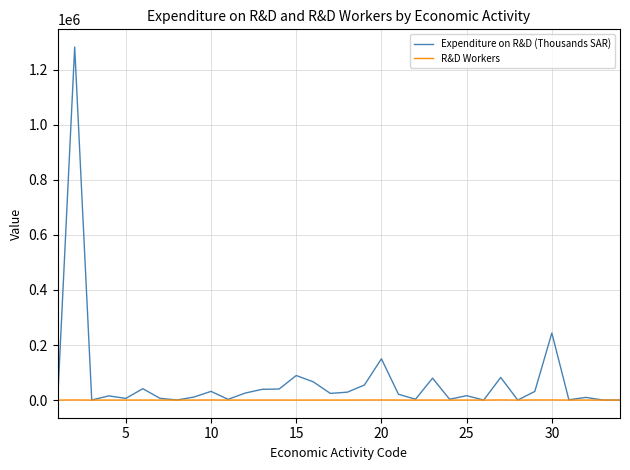

List the series in order of their overall mean, lowest first.

R&D Workers, Expenditure on R&D (Thousands SAR)